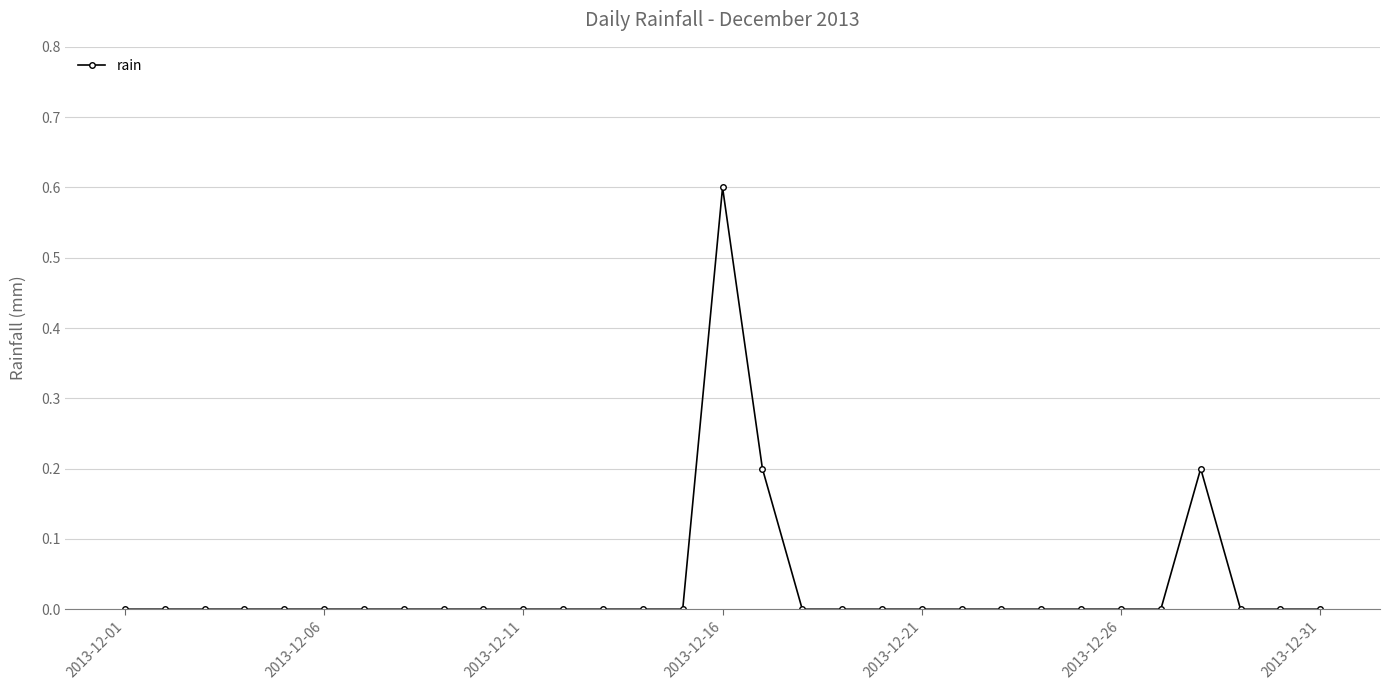

What is the sum of all values?

1.0